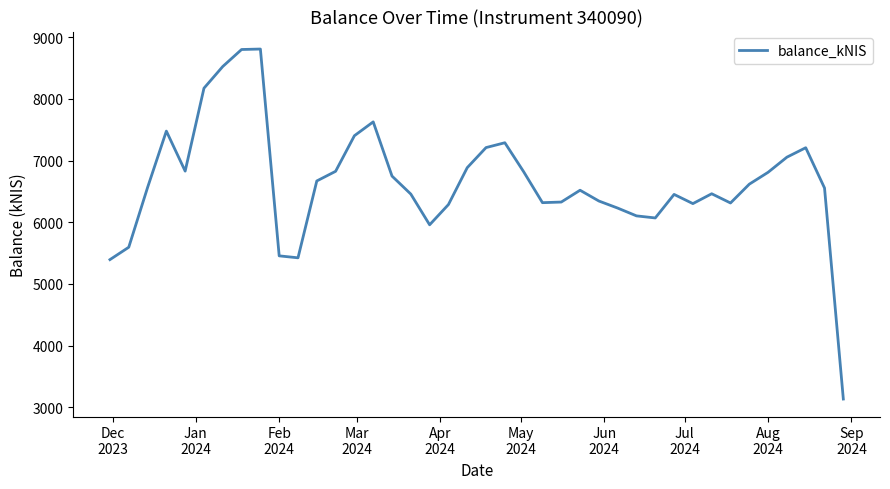

What is the difference between the maximum and minimum values?

5678.9